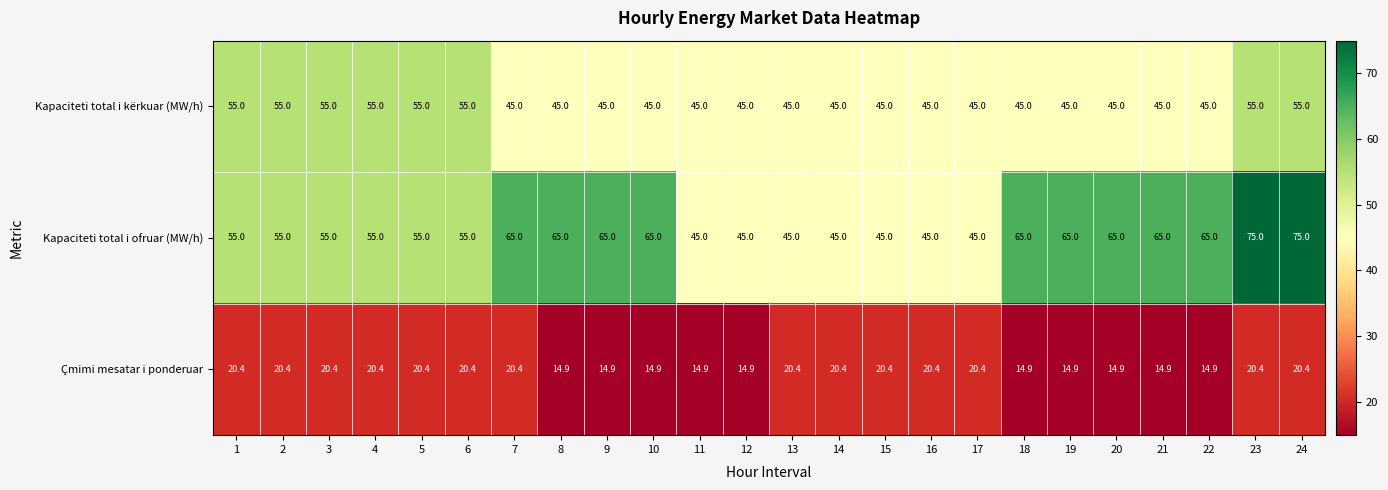

Rank the series by their average value, from lowest to highest.

Çmimi mesatar i ponderuar, Kapaciteti total i kërkuar (MW/h), Kapaciteti total i ofruar (MW/h)